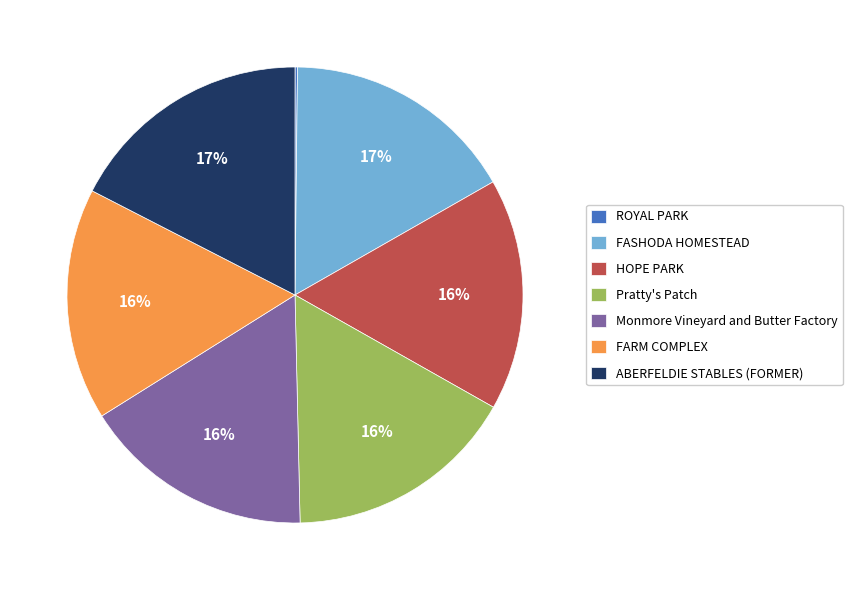

What percentage is the HOPE PARK slice, to the nearest percent?

16%